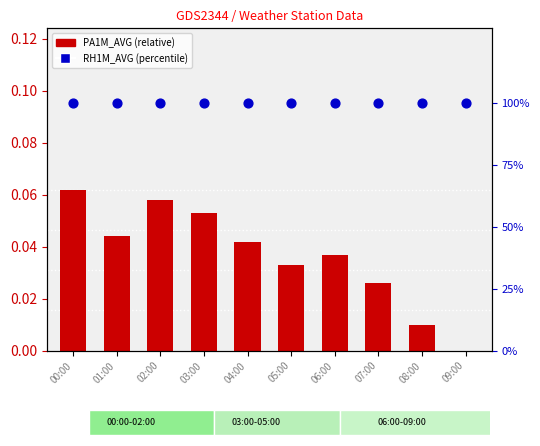

At which category is the sum across all series the highest?

00:00